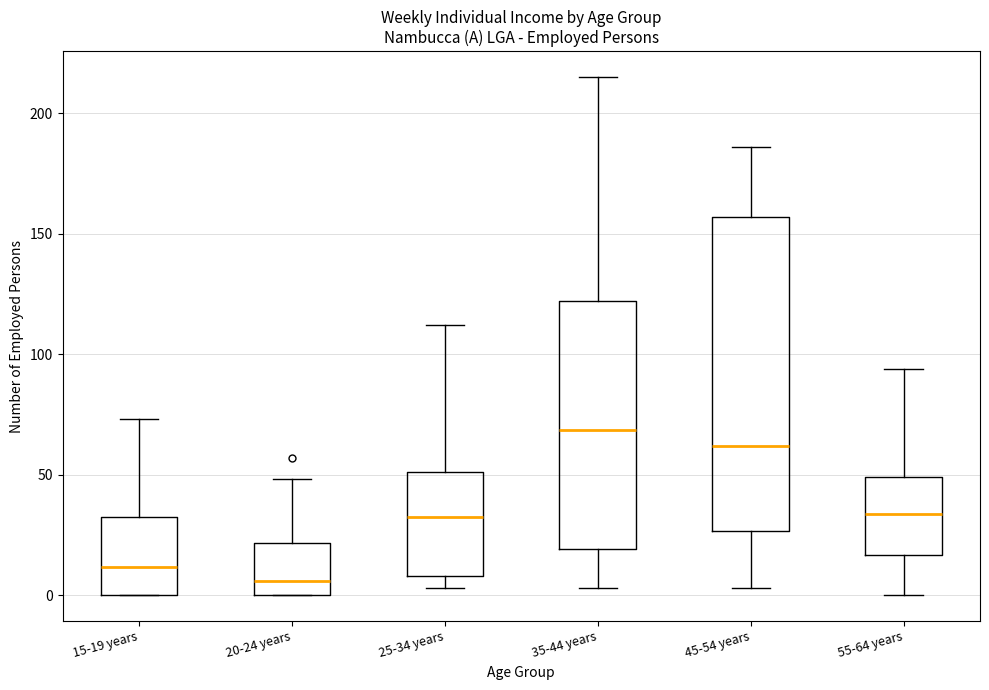

Reading left to right, transcribe this box plot: for each box, give where its median line is, the range the box spans, and where its two whiskers end, as read against the y-axis. The values are not printed on the chart, so give them approximately, as read against the axis.

15-19 years: median 10, box 0 to 30, whiskers 0 to 75
20-24 years: median 5, box 0 to 20, whiskers 0 to 50
25-34 years: median 35, box 10 to 50, whiskers 5 to 110
35-44 years: median 70, box 20 to 120, whiskers 5 to 215
45-54 years: median 60, box 25 to 155, whiskers 5 to 185
55-64 years: median 35, box 15 to 50, whiskers 0 to 95